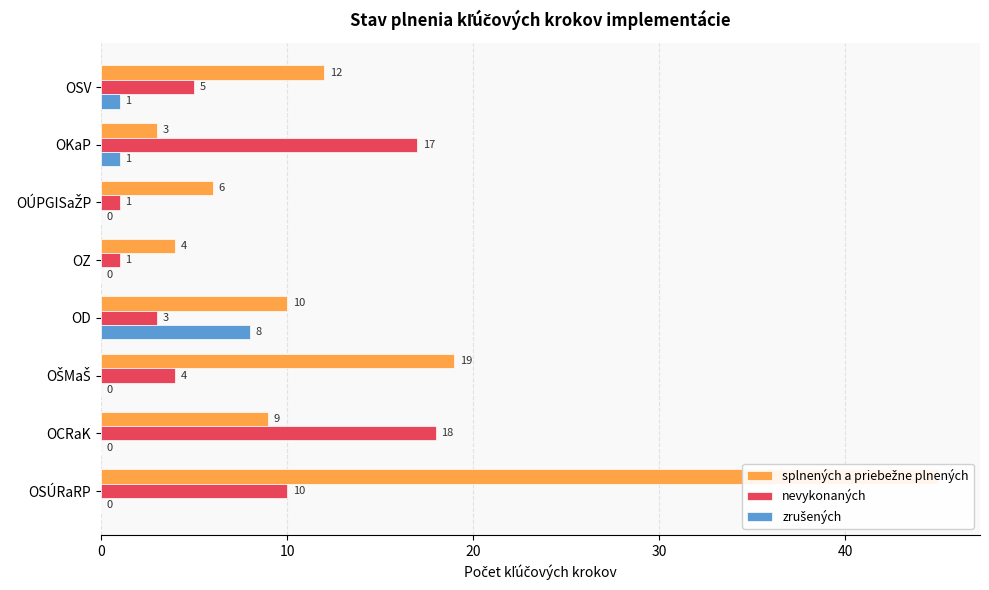

What is the maximum value for nevykonaných?

18